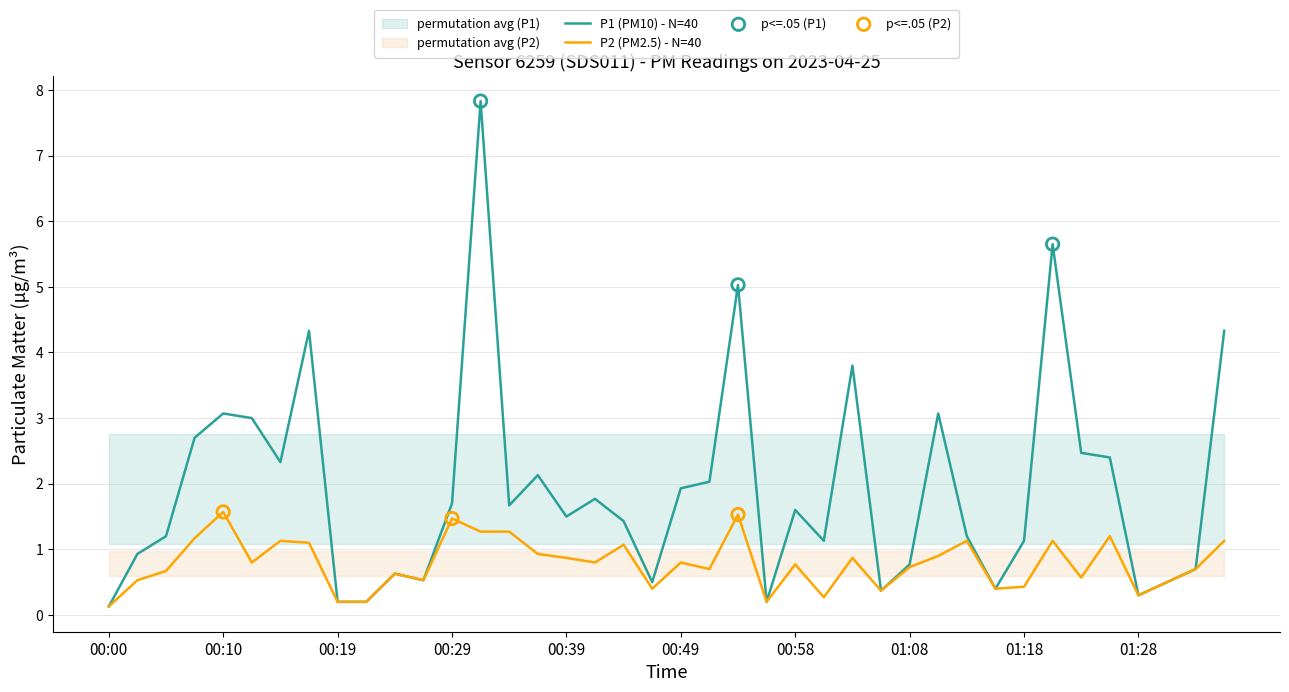

Which series has the largest Y range (max minus min)?

P1